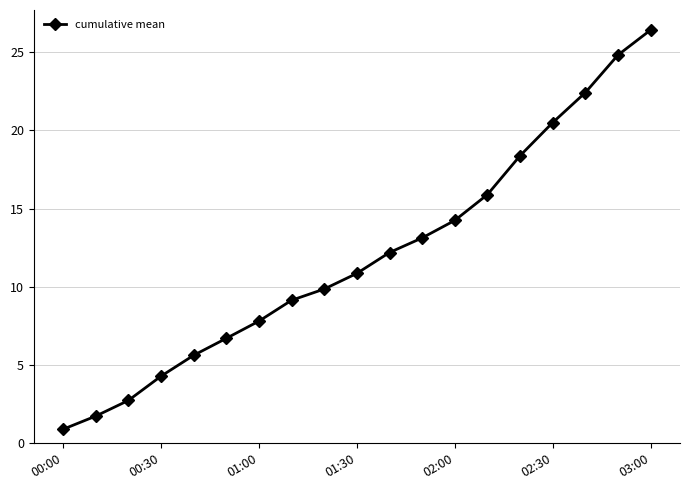

Reading right to left, list all the values displayed in this chart.

26.4	24.8	22.4	20.5	18.4	15.9	14.2	13.1	12.2	10.9	9.9	9.1	7.8	6.7	5.6	4.3	2.7	1.7	0.9